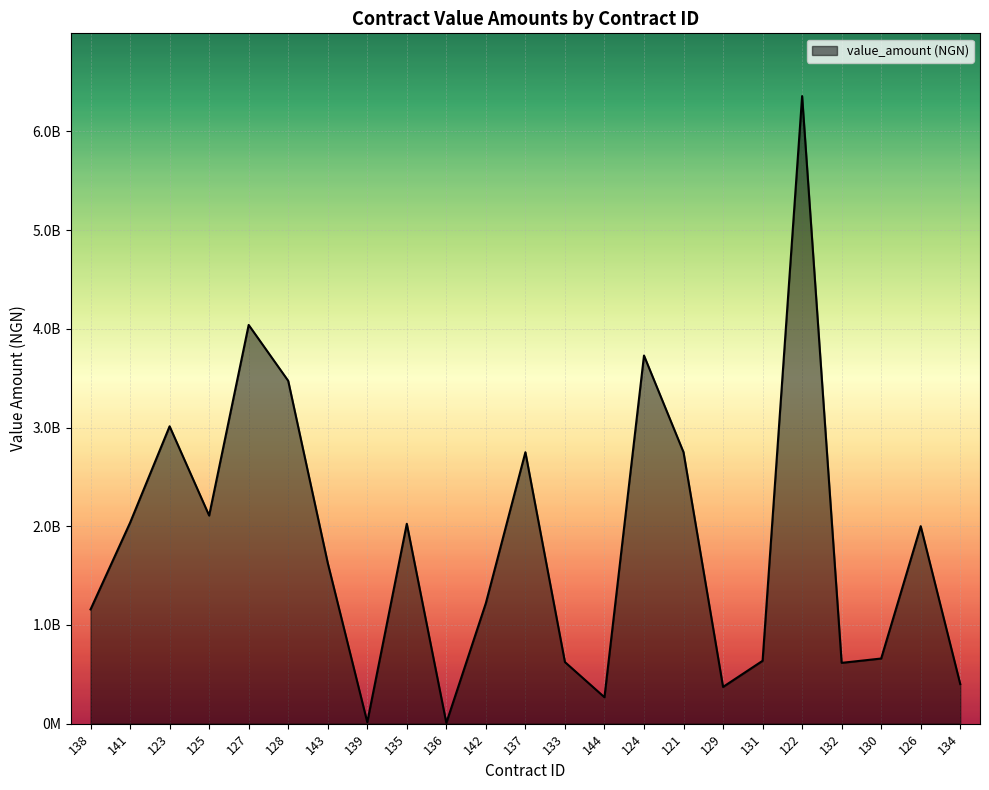

Does the chart have visible grid lines?

Yes